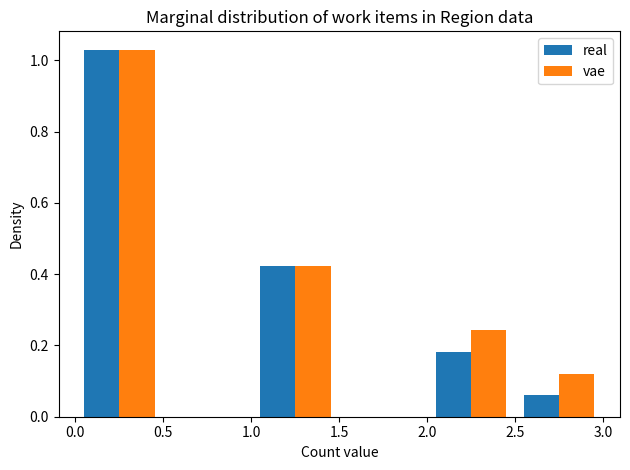

Reading left to right, transcribe this chart: for each range on the x-axis, give the height of each series' bar. The values are not printed on the chart, so give them approximately, as read against the axis.

0.0 to 0.5: real=1.04	vae=1.04
0.5 to 1.0: real=0	vae=0
1.0 to 1.5: real=0.42	vae=0.42
1.5 to 2.0: real=0	vae=0
2.0 to 2.5: real=0.18	vae=0.24
2.5 to 3.0: real=0.06	vae=0.12